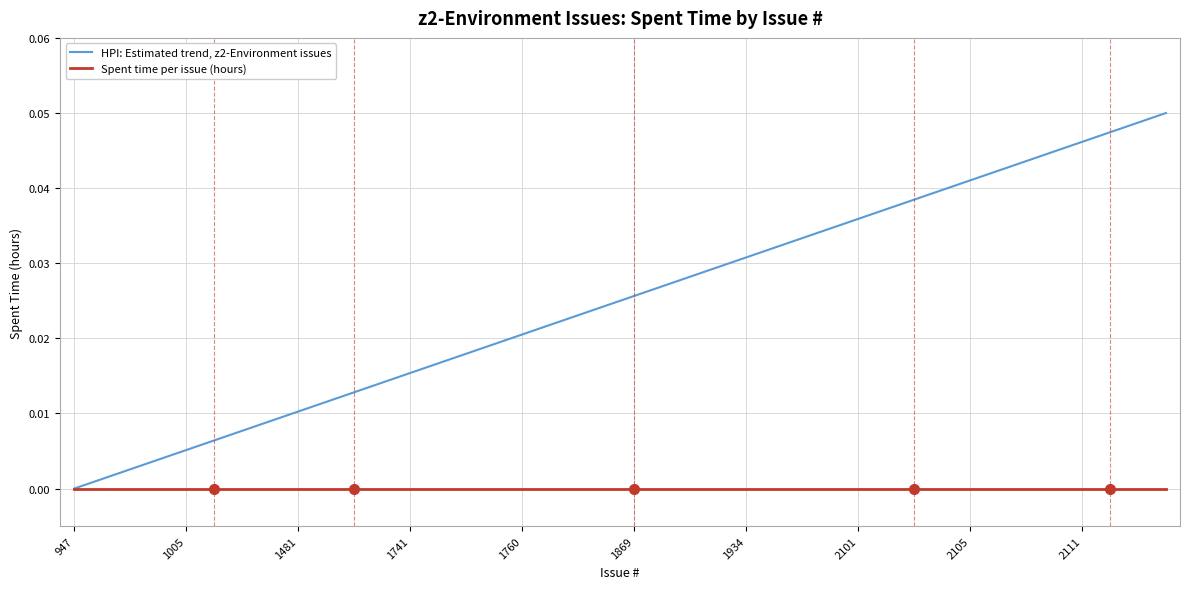

Which series has the widest spread of values?

HPI: Estimated trend, z2-Environment issues